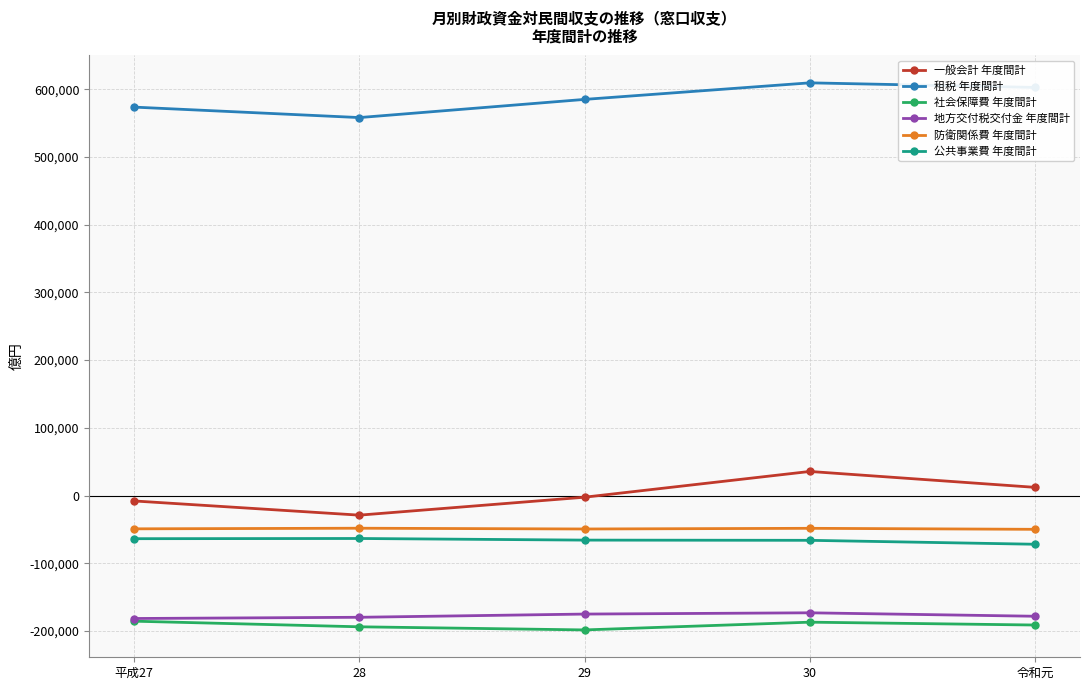

What is the label of the 4th point from the left?

30